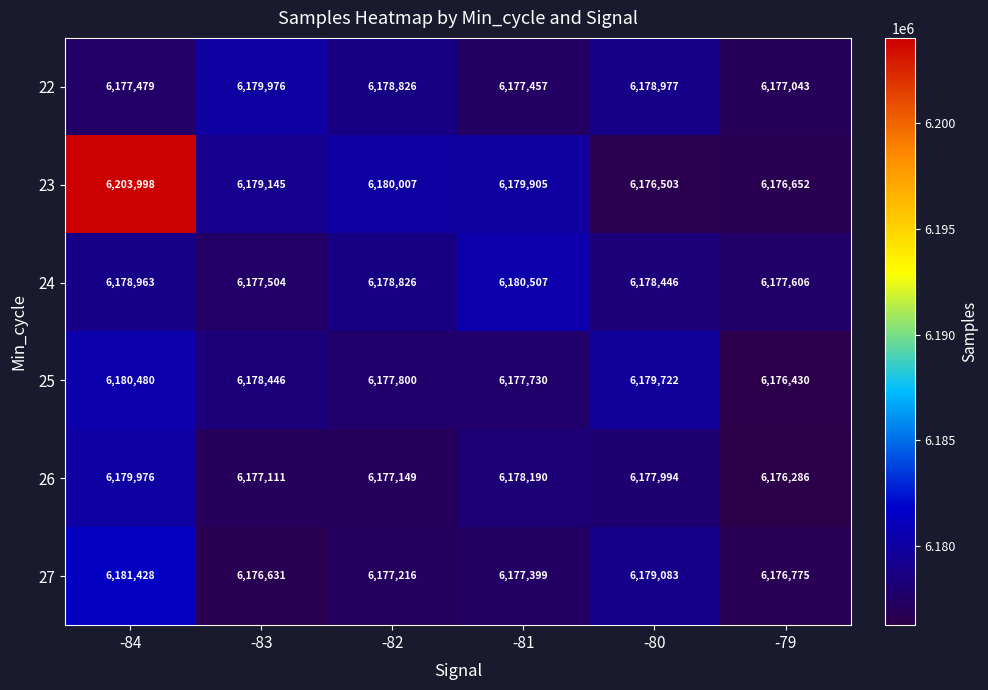

The value of 23 at -79 is 6176652. True or false?

True